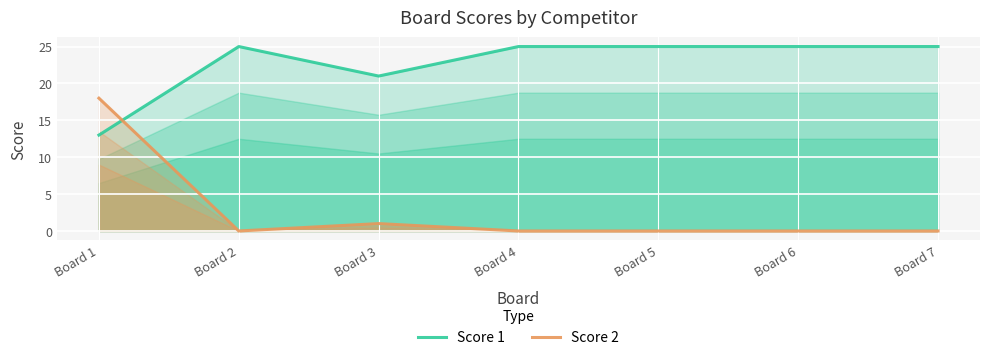

Where is the first local maximum for Score 2?

Board 3